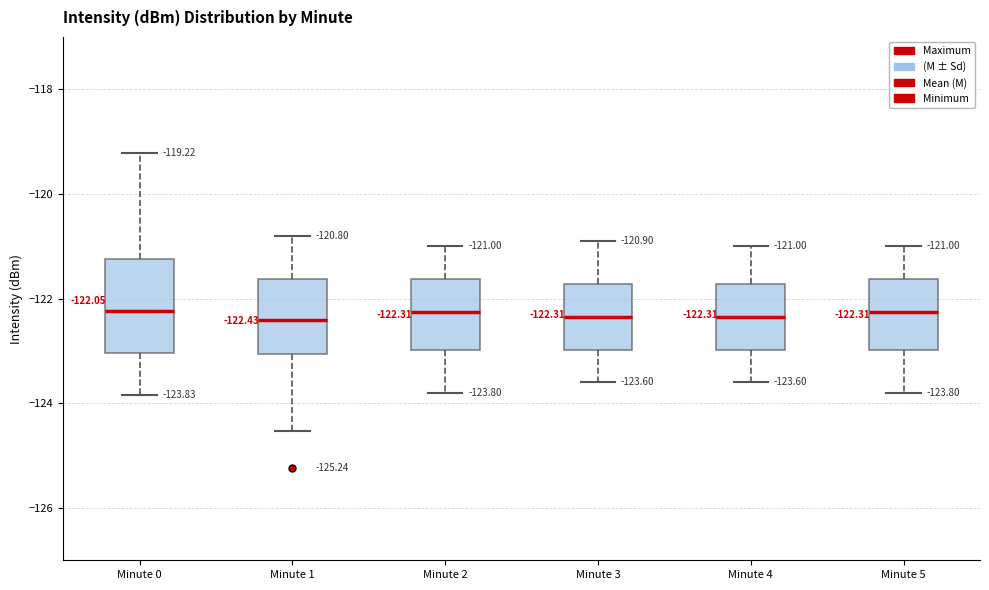

Which box is the tallest, from its lower edge to its upper edge?

Minute 0